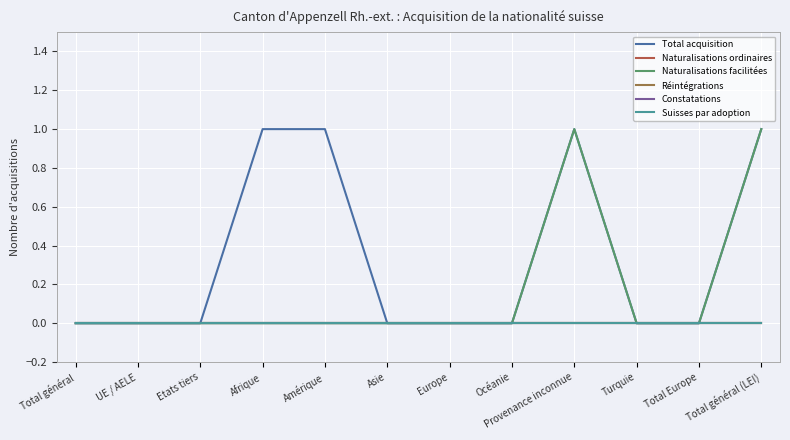

Is this an area chart (filled region under the line)?

No